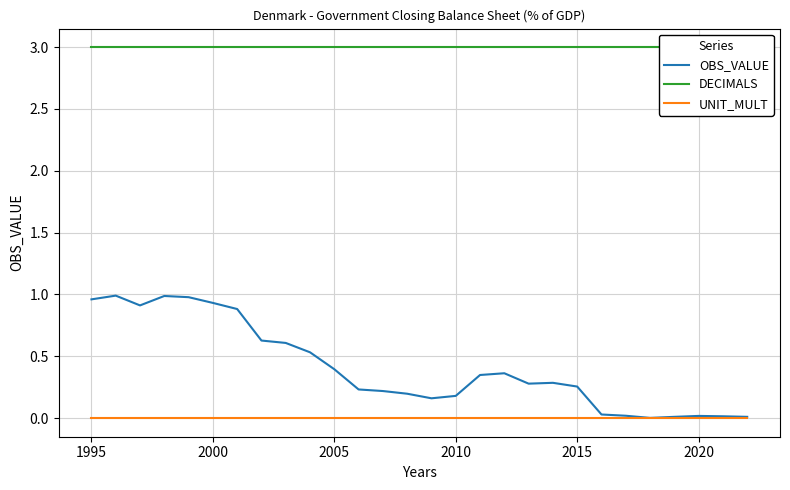

What is the total value across all series at 1995?

4.0